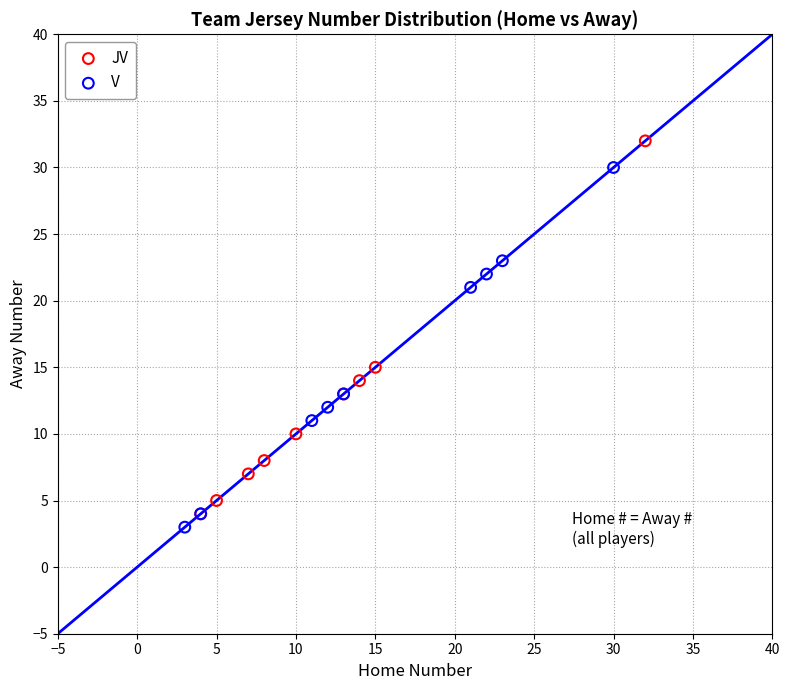

What are all the series names shown in the legend?

JV, V